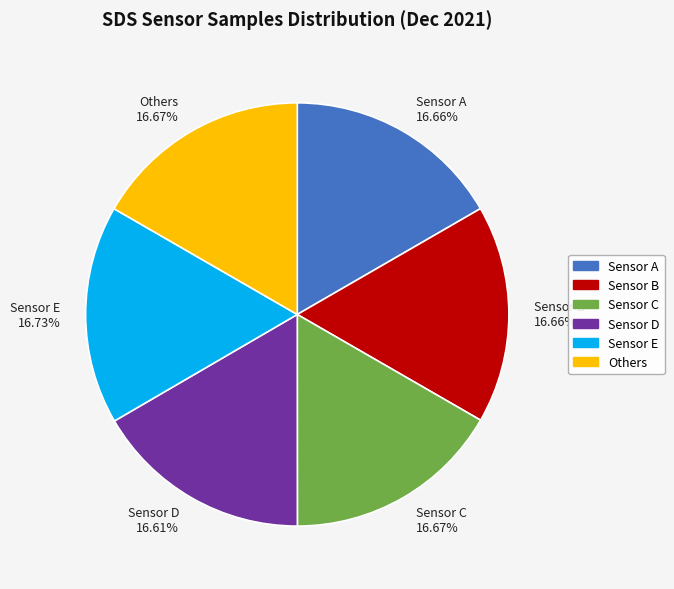

Approximately how many times larger is the value at Sensor D 16.61% compared to Sensor E 16.73%?

1.0